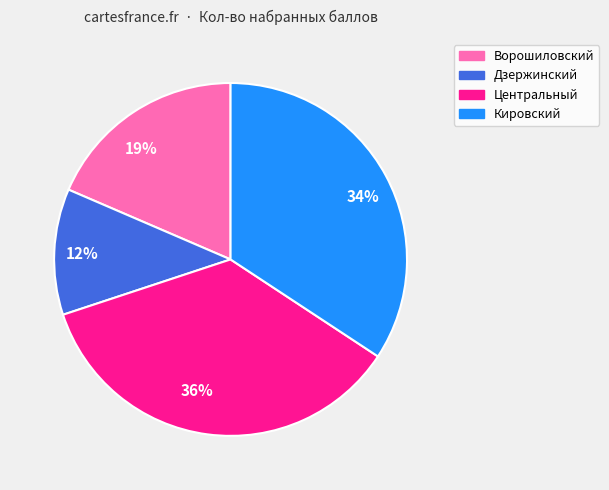

Is it true that 34% is 20% of the pie?

False